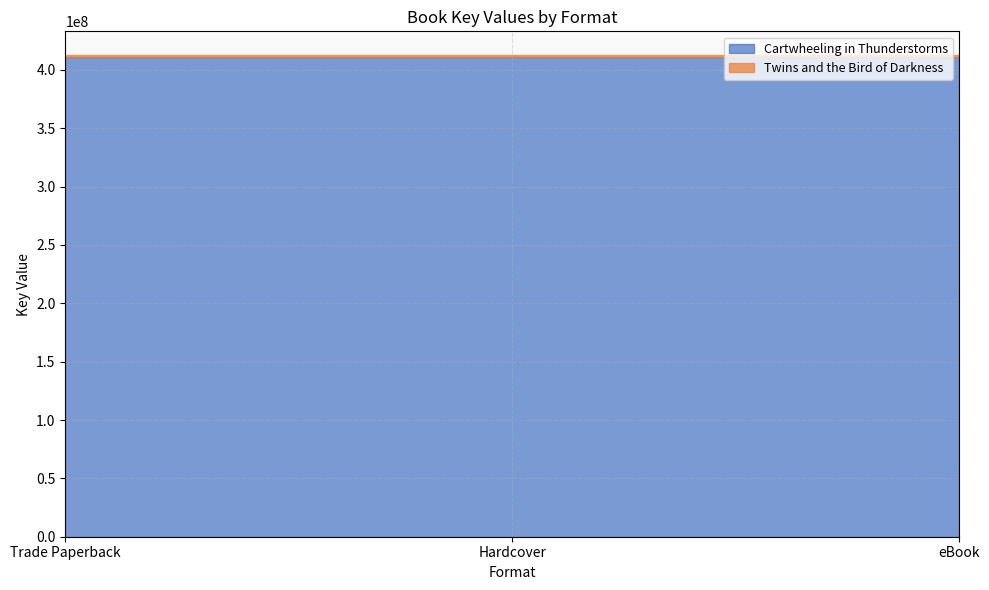

Which series has the largest range (max minus min)?

Cartwheeling in Thunderstorms